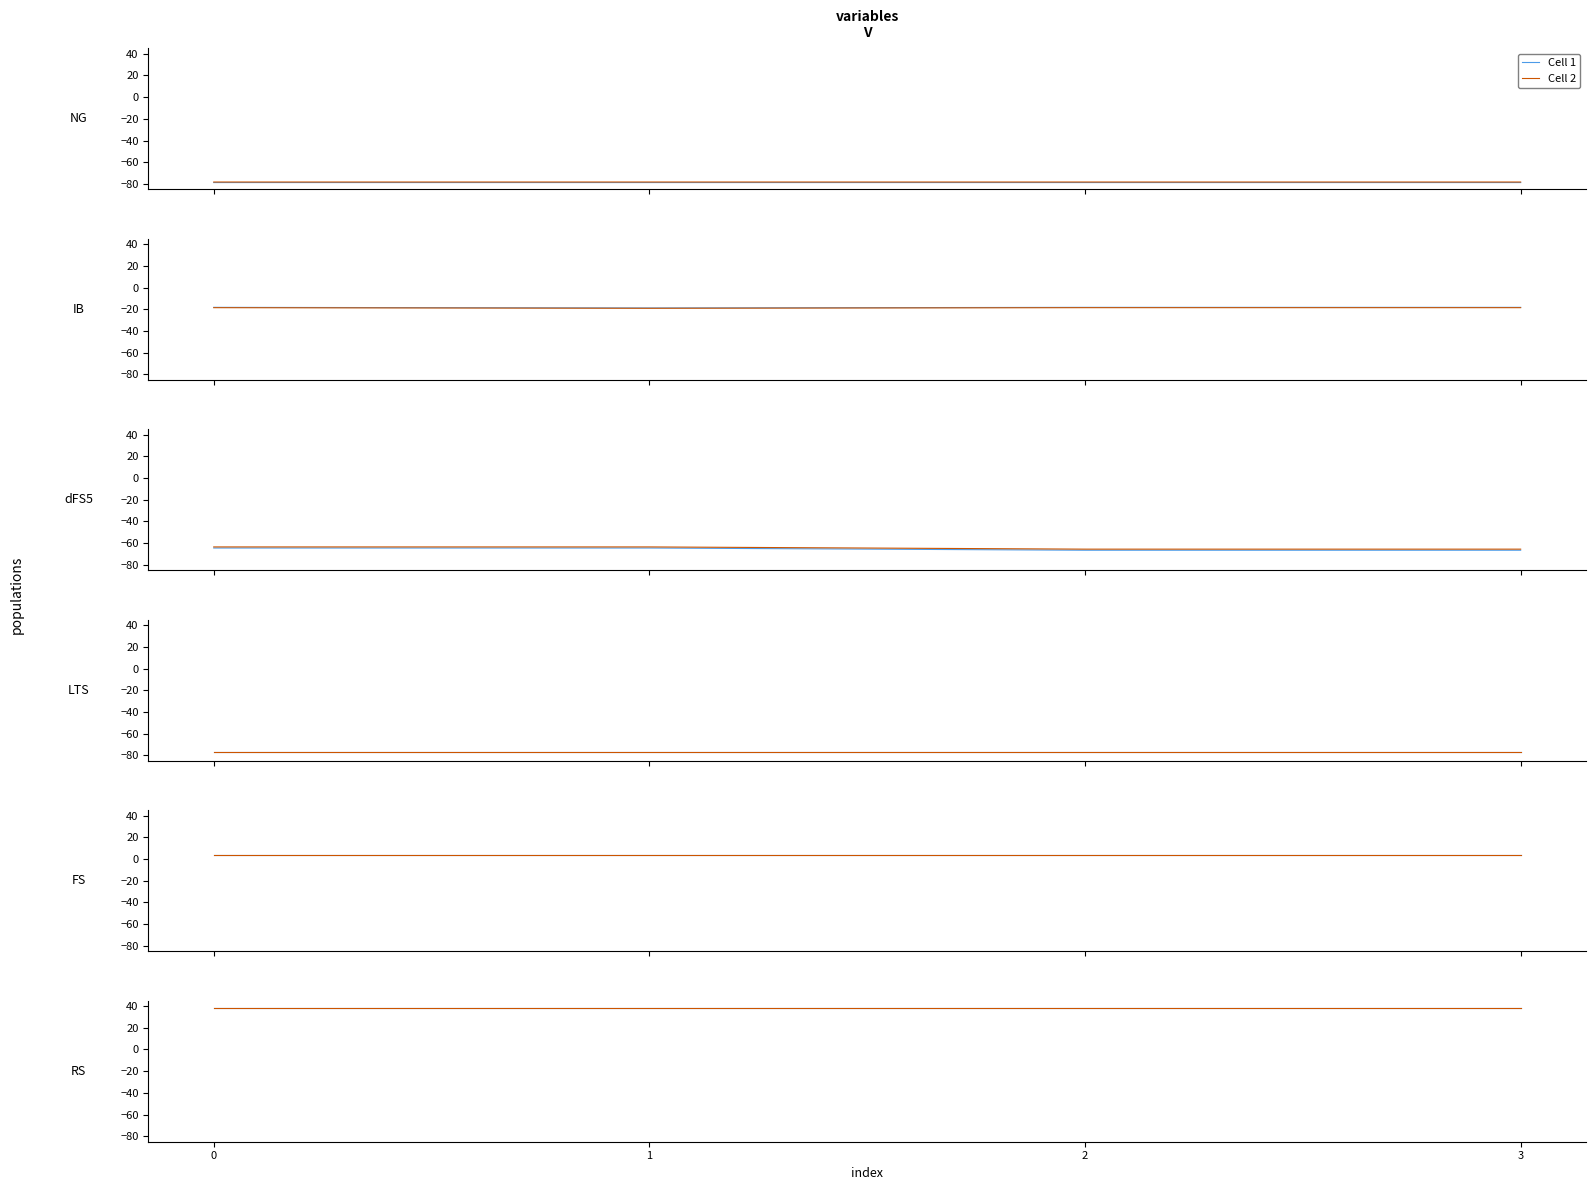

What is the spread (max minus min) of values at 0?

60.5